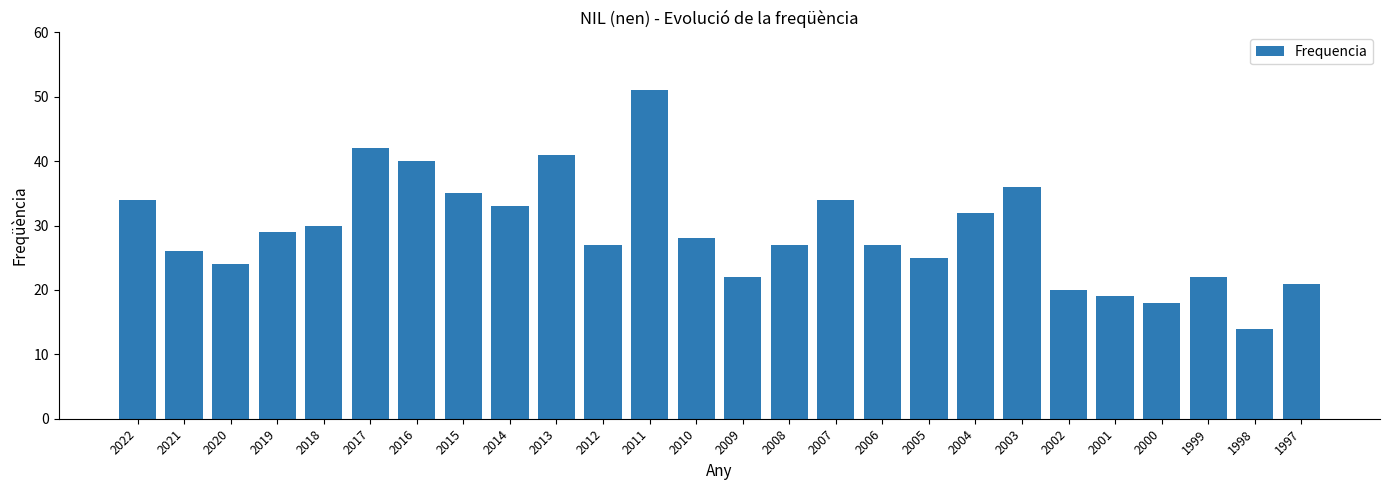

What is the smallest value displayed?

14